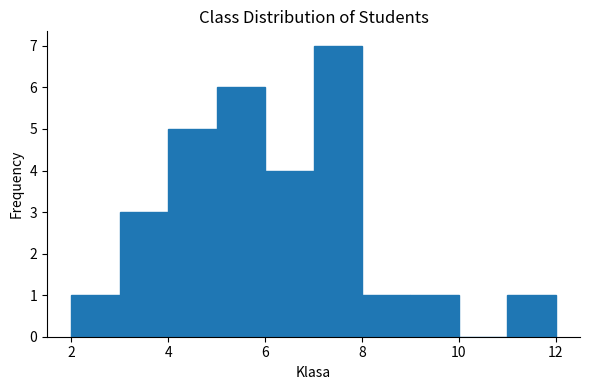

Reading left to right, list every bar in this chart as the range it spans on the x-axis followed by its height. The values are not printed on the chart, so give them approximately, as read against the axis.

2 to 3: 1
3 to 4: 3
4 to 5: 5
5 to 6: 6
6 to 7: 4
7 to 8: 7
8 to 9: 1
9 to 10: 1
10 to 11: 0
11 to 12: 1